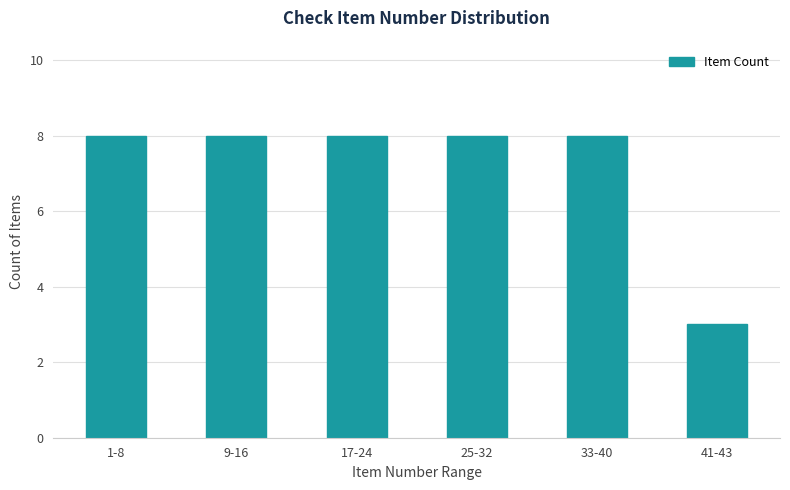

Reading right to left, what are all the values shown in this chart?

41-43=3	33-40=8	25-32=8	17-24=8	9-16=8	1-8=8